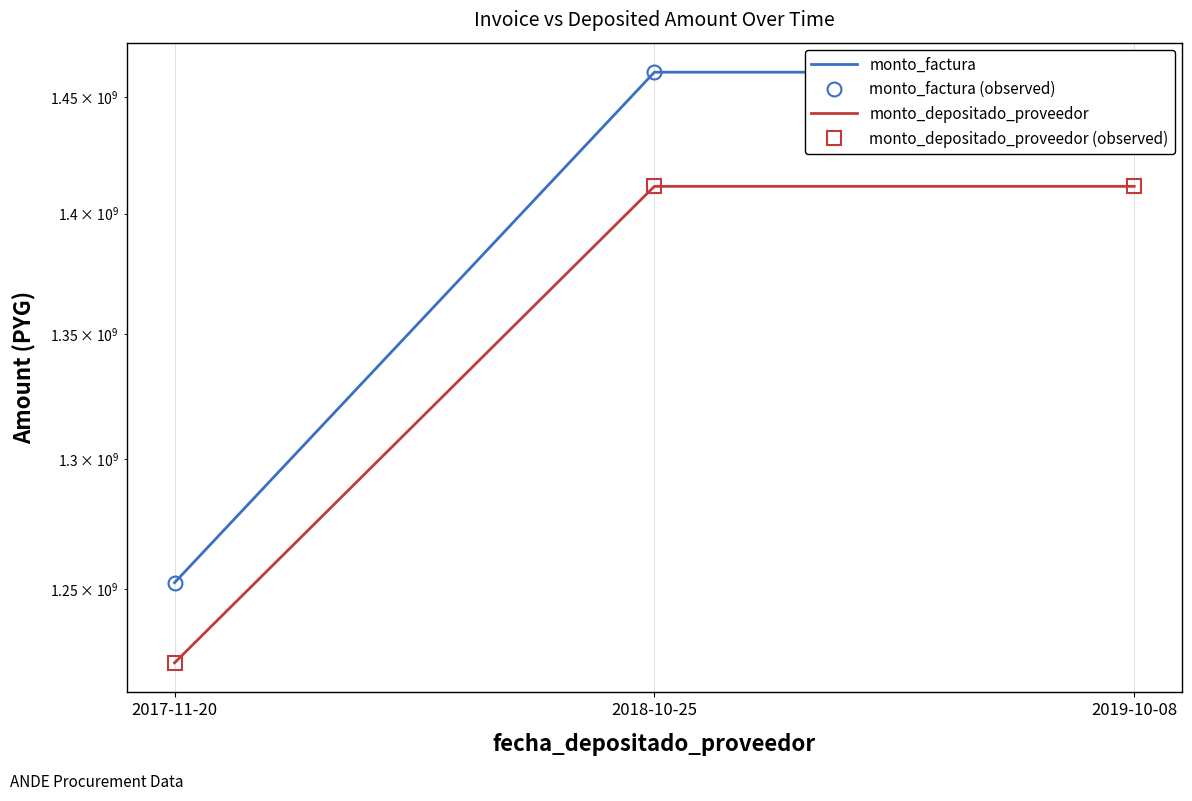

Between 2018-10-25 and 2017-11-20, which is larger?

2018-10-25